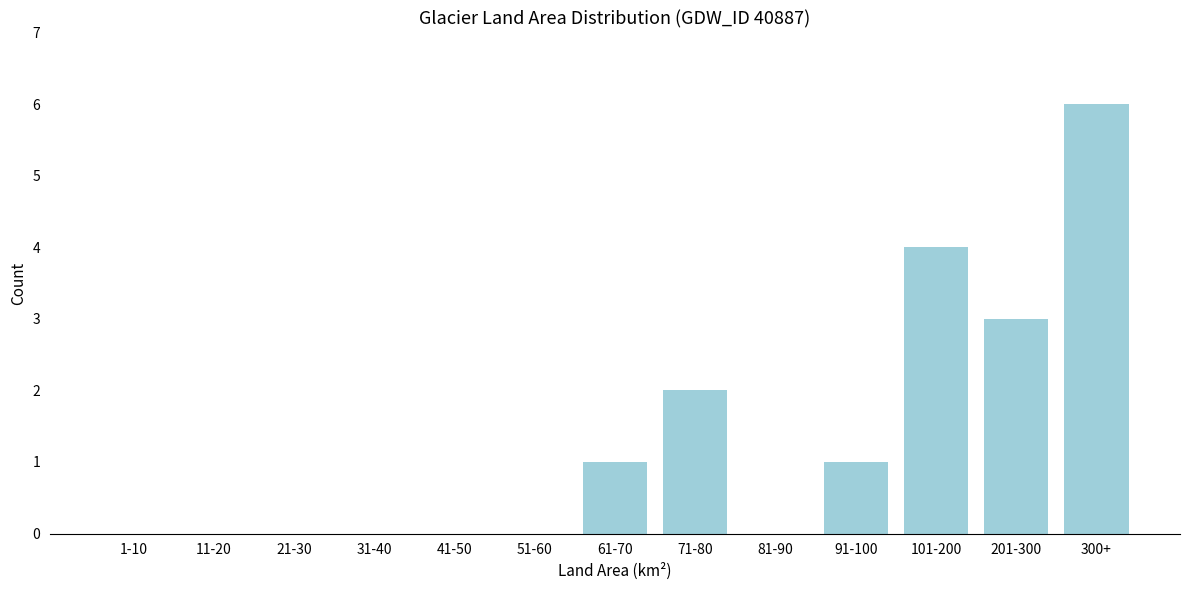

Reading right to left, what are all the values shown in this chart?

300+=6	201-300=3	101-200=4	91-100=1	81-90=0	71-80=2	61-70=1	51-60=0	41-50=0	31-40=0	21-30=0	11-20=0	1-10=0